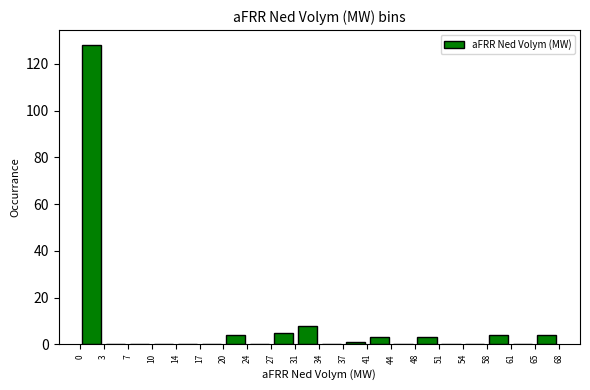

What is the height of the bar covering 0 to 3 on the x-axis? The values are not printed on the chart, so give them approximately, as read against the axis.

128